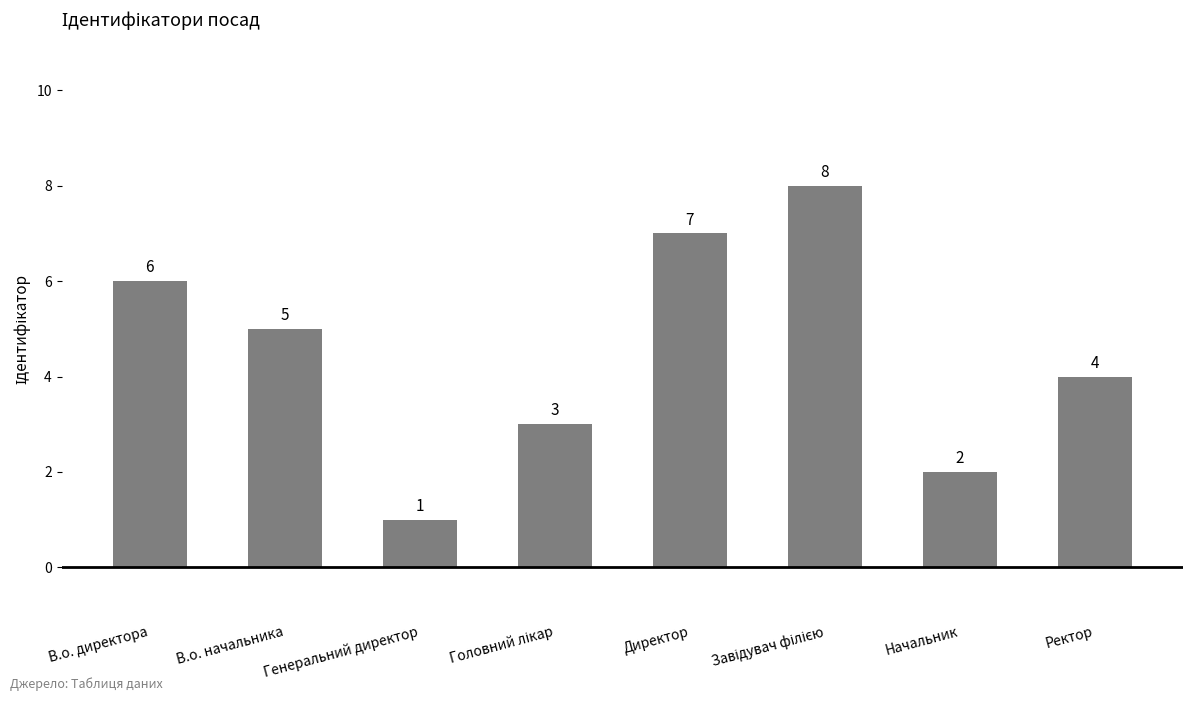

What is the sum of all values?

36